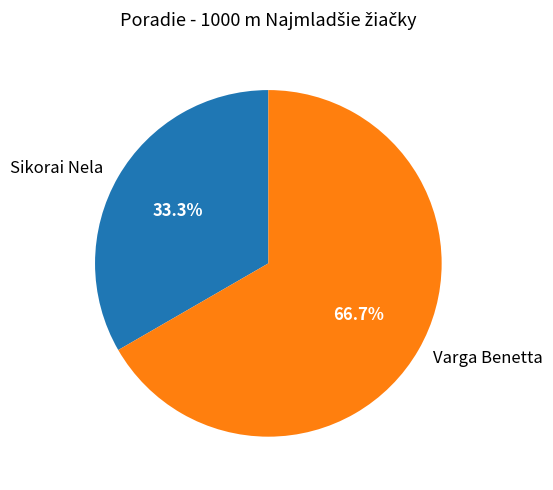

To the nearest percent, what percentage of the pie is Varga Benetta?

67%